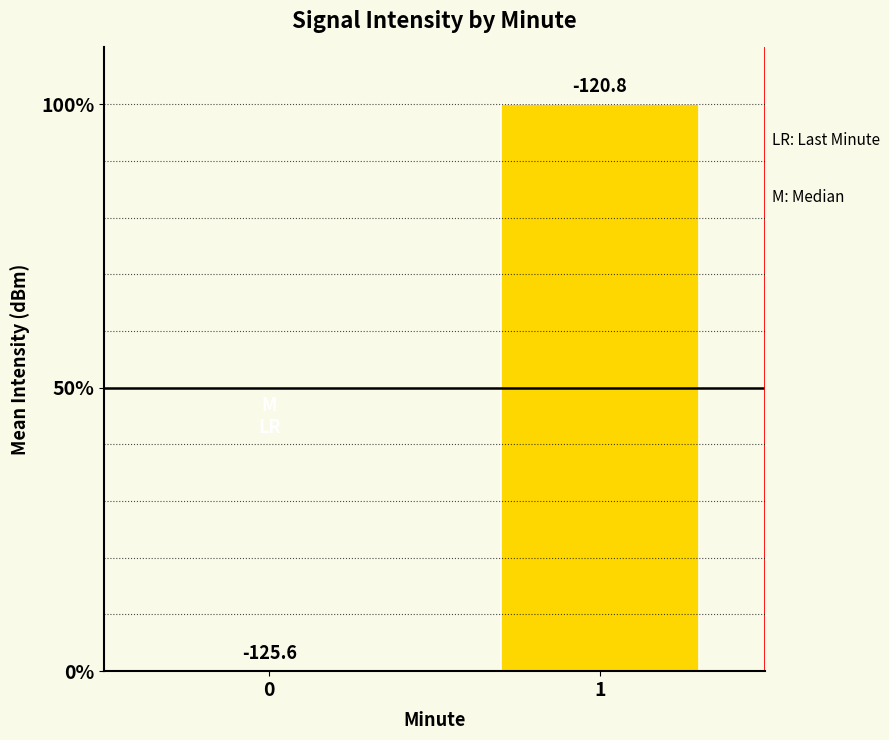

Reading right to left, transcribe all the data shown in this chart.

1=100	0=0